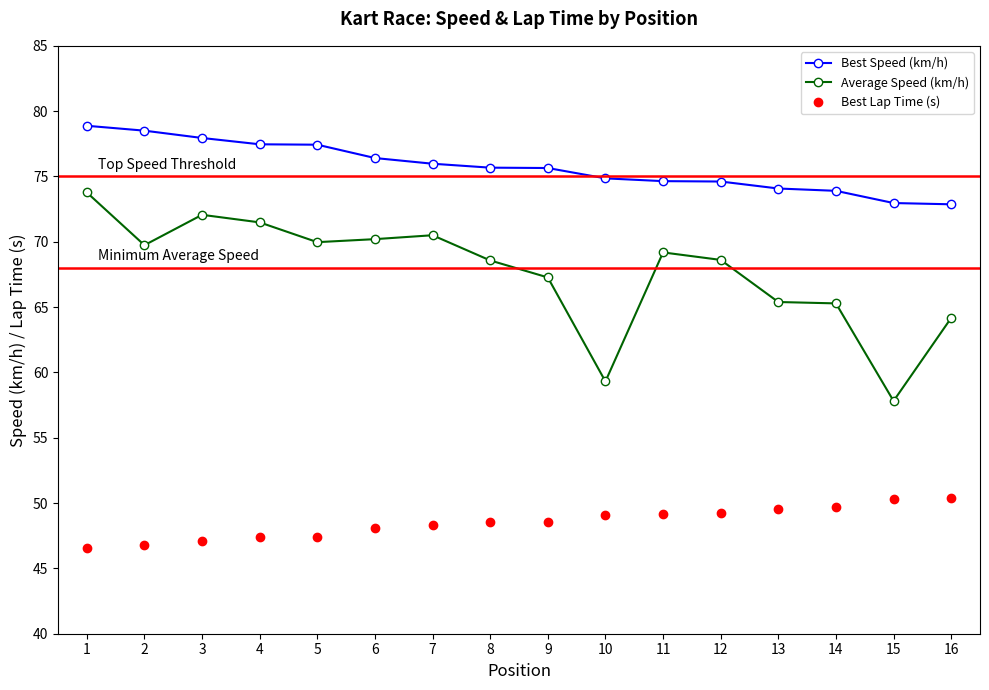

True or false: Best Lap Time (s) and Average Speed (km/h) cross at least once.

False